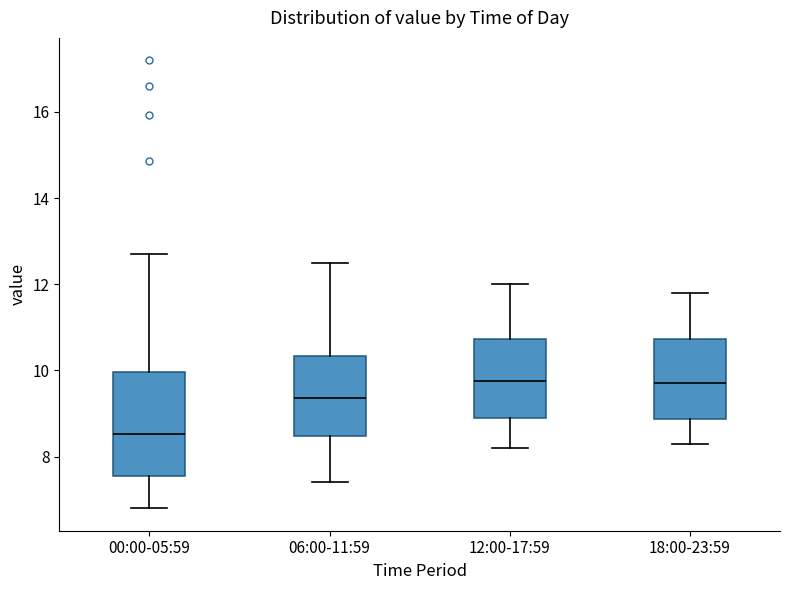

Which box's median line is the lowest?

00:00-05:59